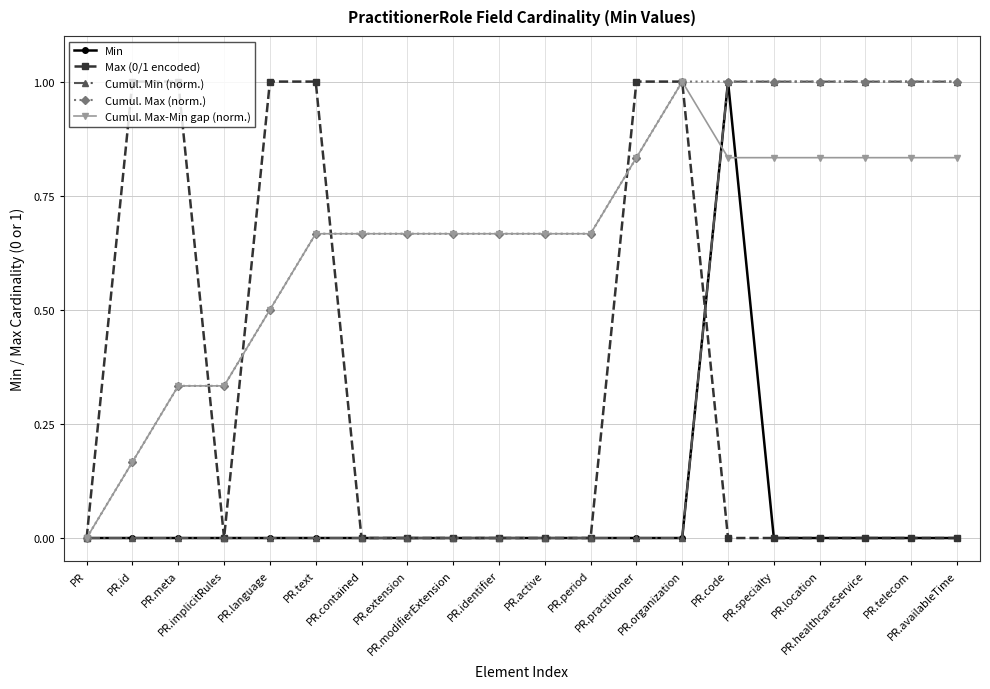

Where is Cumul. Max-Min gap (norm.) nearest to the value 0?

PR